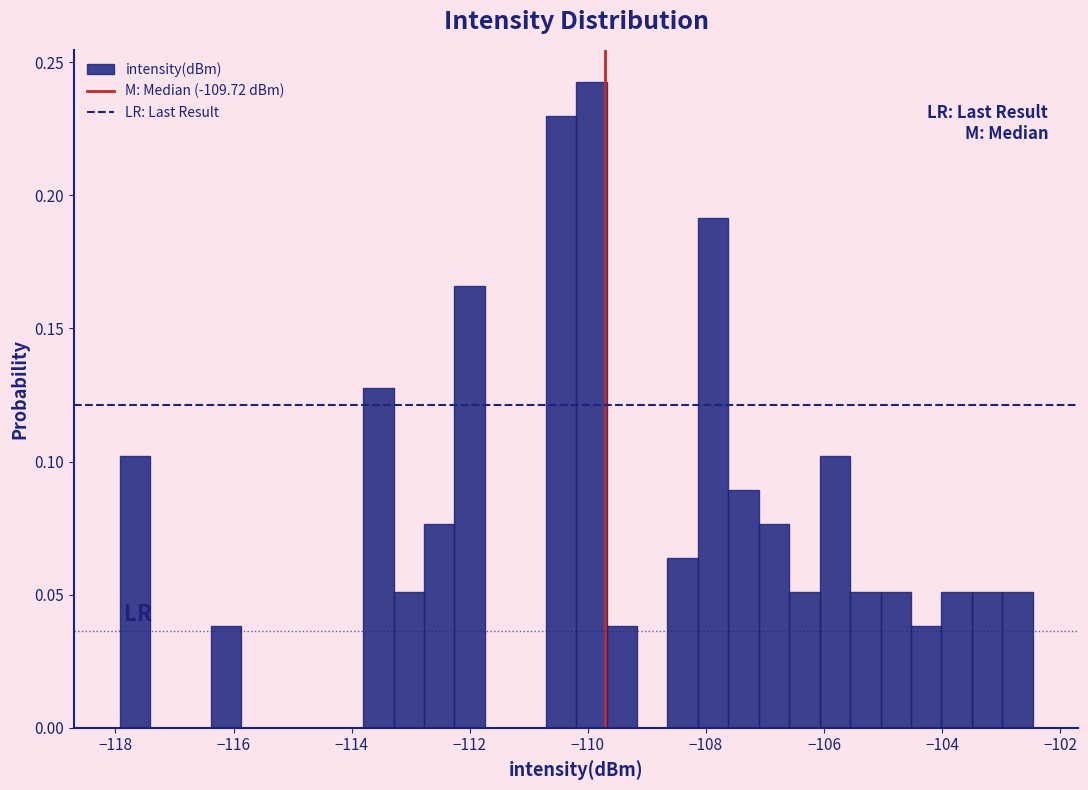

Read against the x-axis, roughly where is the centre of the tallest bar?

-110.0